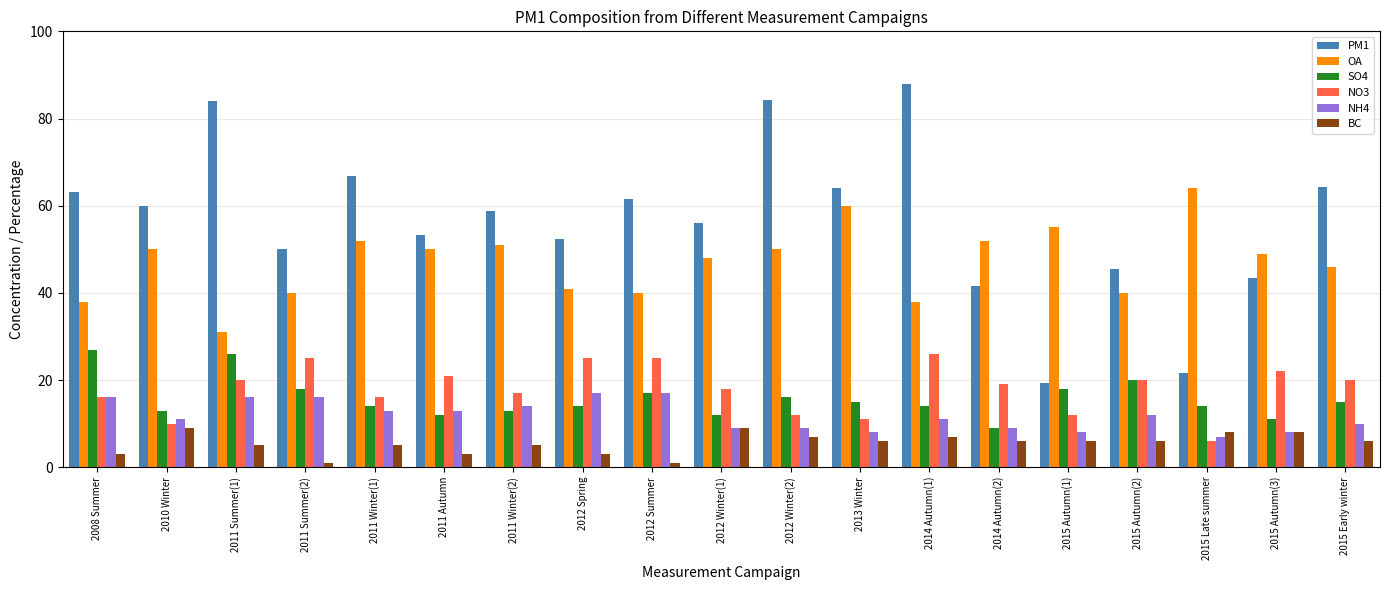

What is the average value of the PM1 series?

56.7